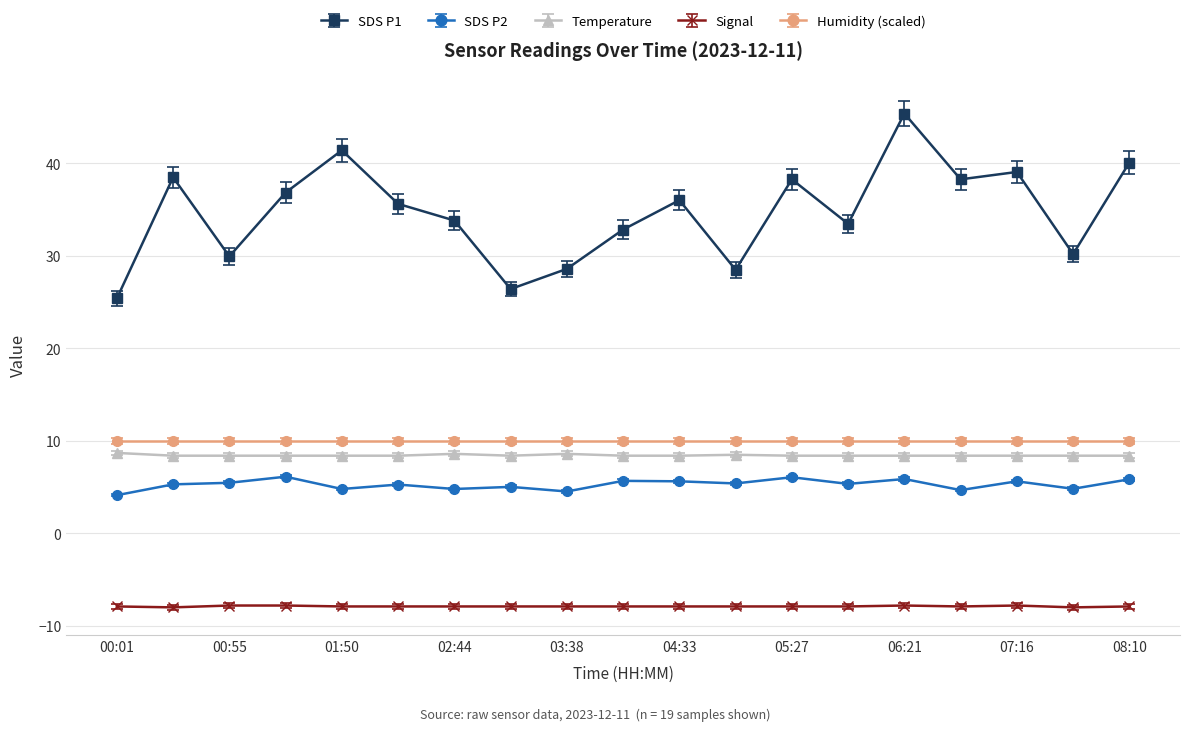

What is the average value of the Signal series?

-7.9